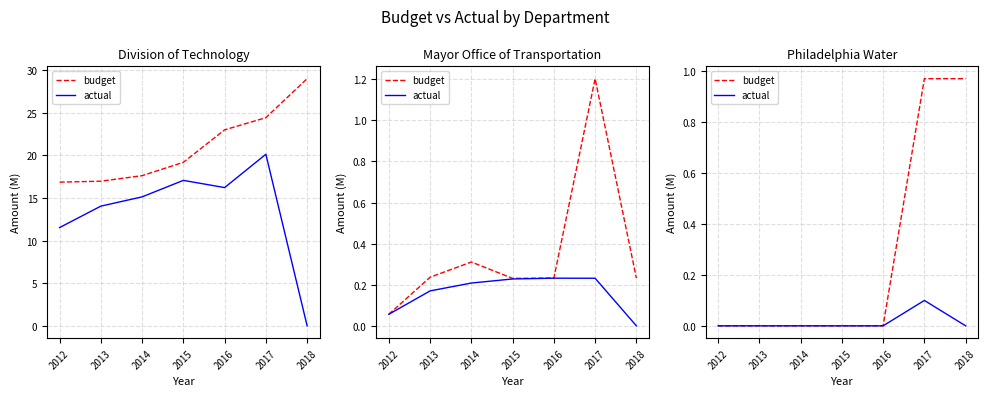

What is the difference between the actual values at 2018 and 2017?

0.1